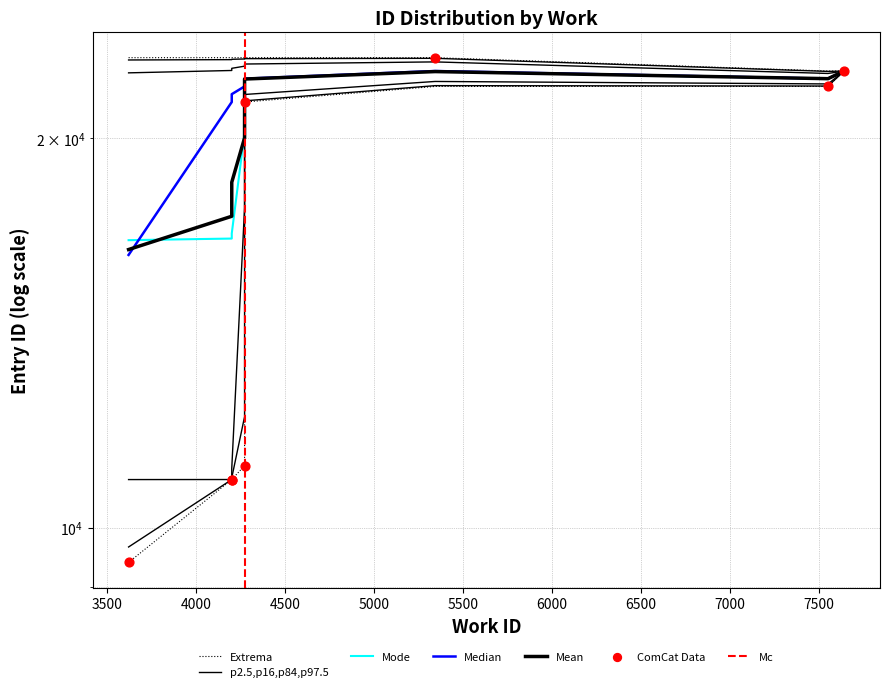

Approximately how many times larger is the value at 7643 compared to 4272-b?

1.0